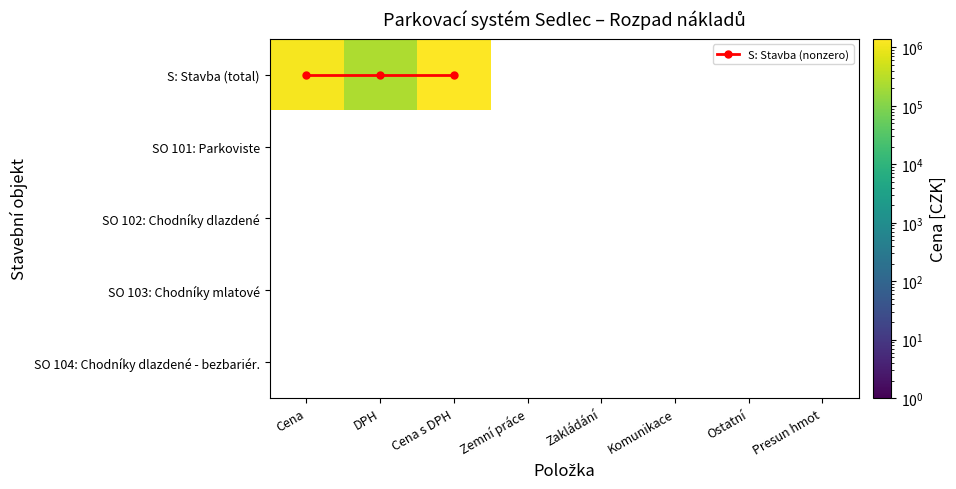

At which category is the sum across all series the highest?

Cena s DPH